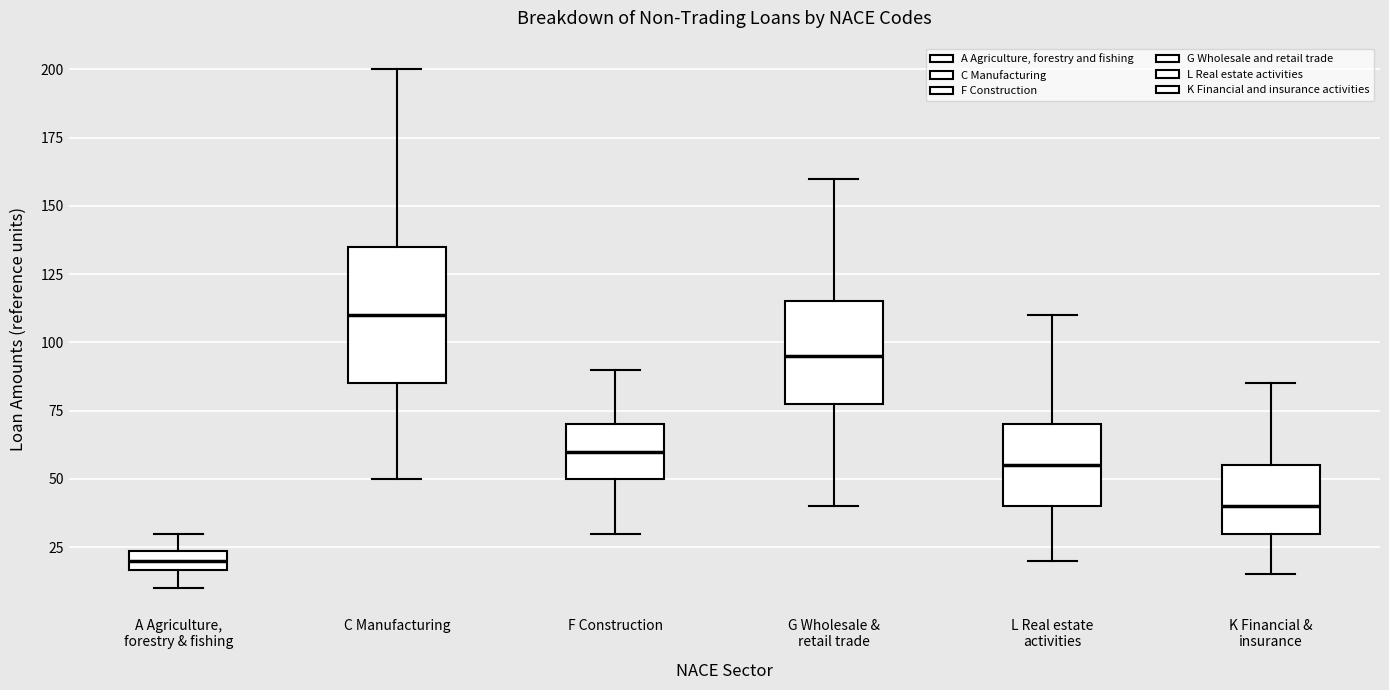

Comparing the boxes themselves (not the whiskers), which one is the tallest?

C Manufacturing